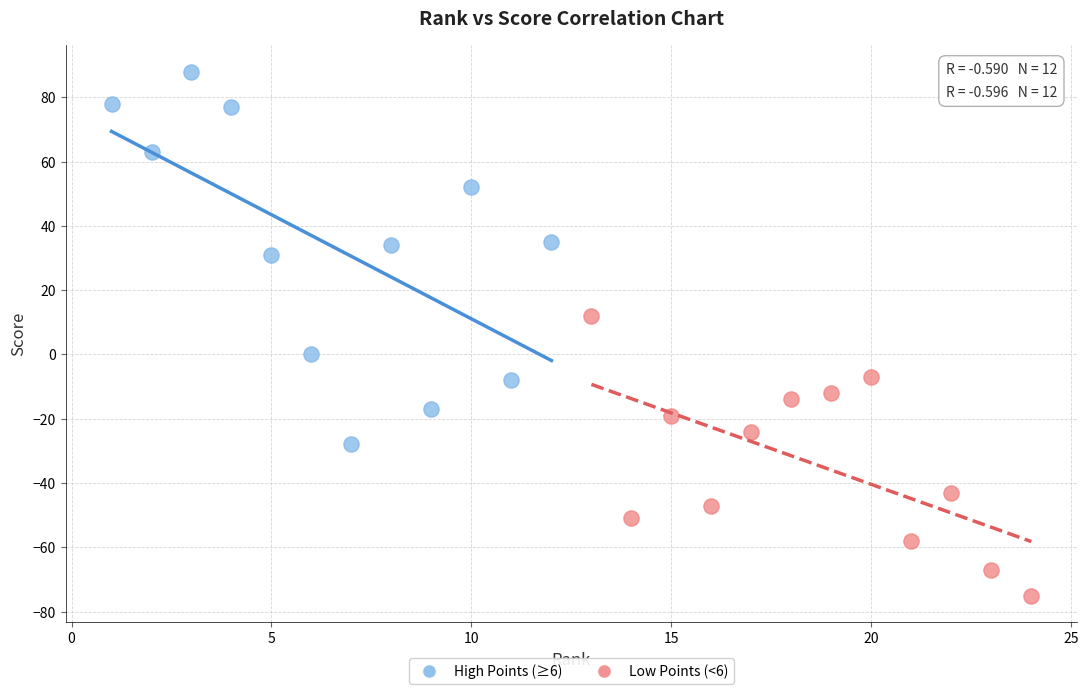

Which series reaches the maximum Y coordinate?

High Points (≥6)